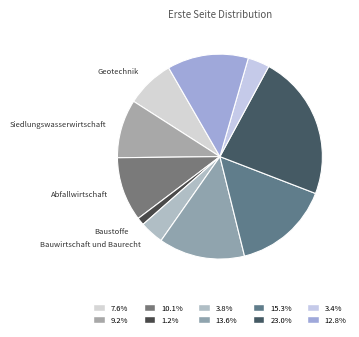

How many slices are in this pie chart?

10